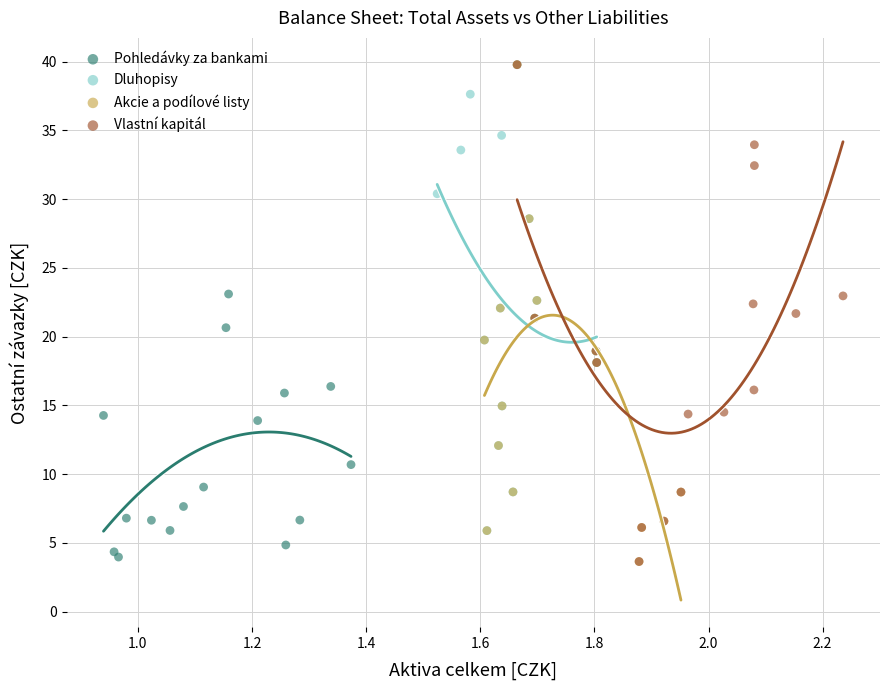

What are all the series names shown in the legend?

Pohledávky za bankami, Dluhopisy, Akcie a podílové listy, Vlastní kapitál